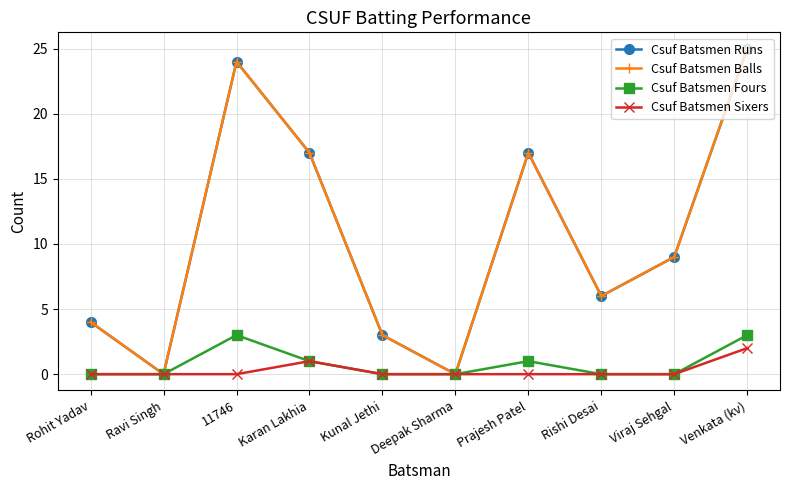

How many Csuf Batsmen Fours values are between 0 and 1?

8